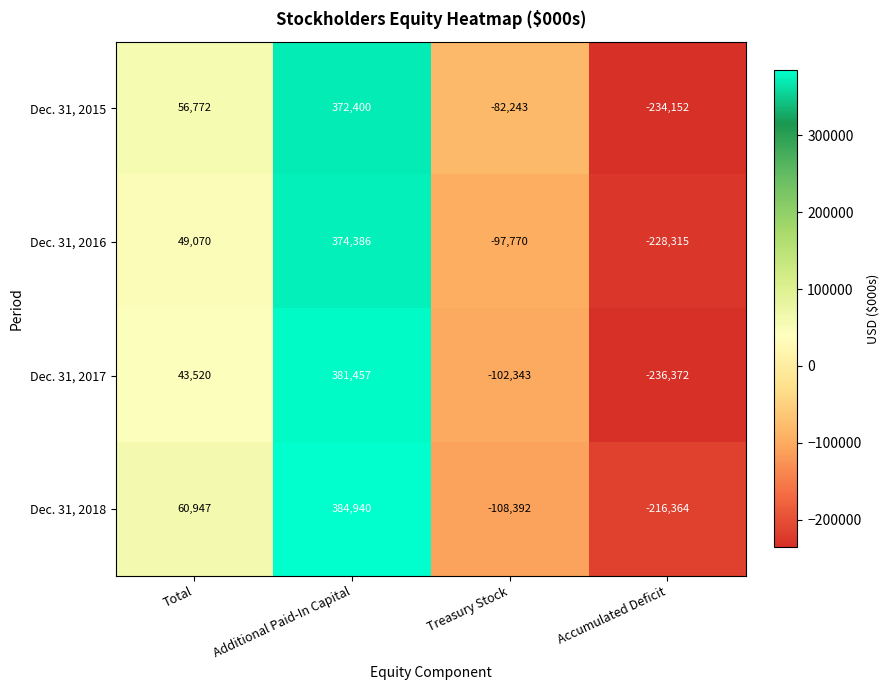

Which series has the largest total across all categories?

Dec. 31, 2018